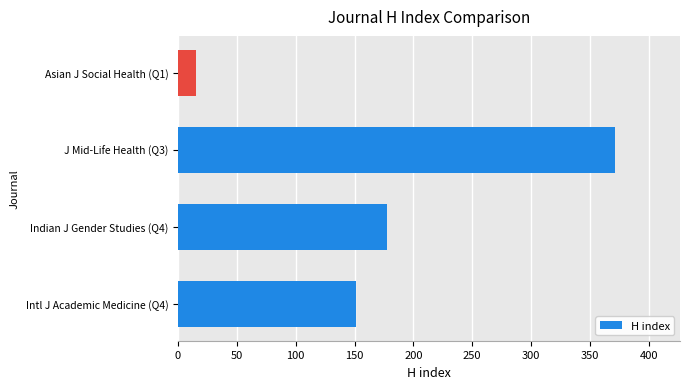

What is the maximum value shown in the chart?

371